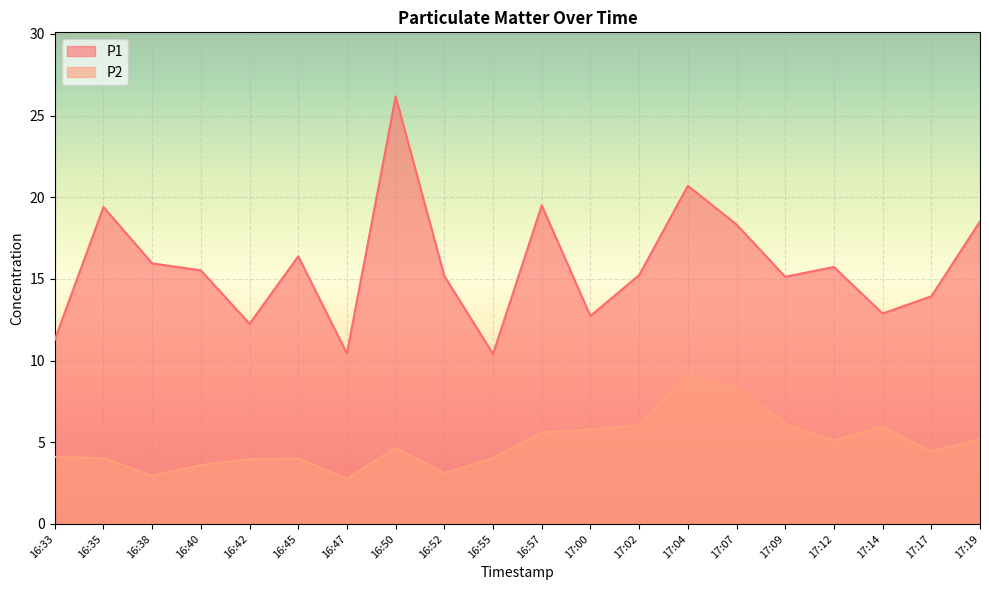

At which category is the sum across all series the highest?

16:50